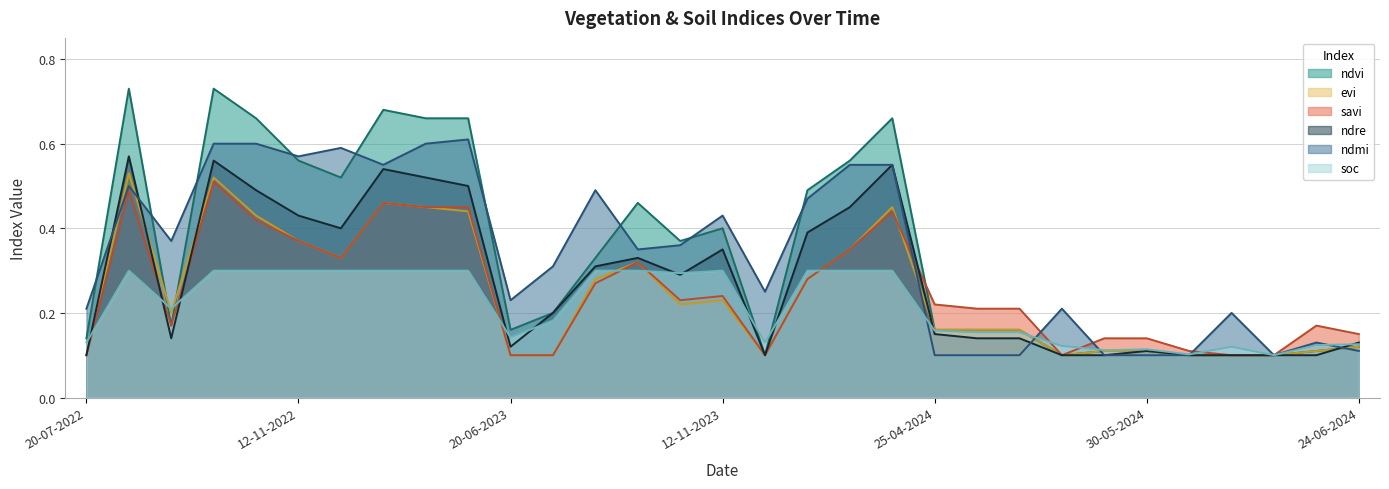

Which category has the lowest value across all series?

27-11-2023